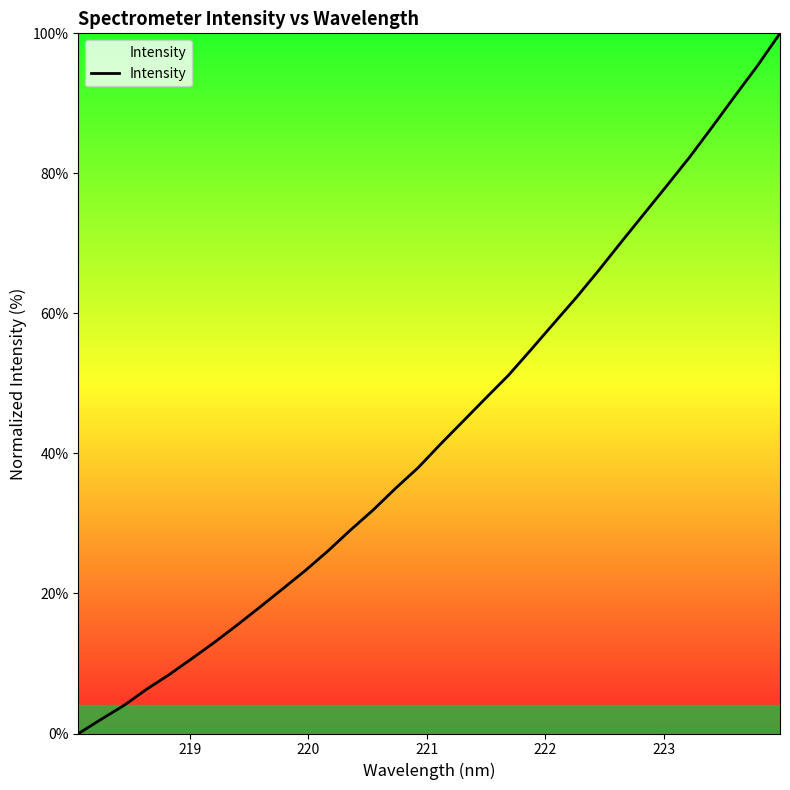

True or false: there are more than 2 points higher than both neighbors.

False